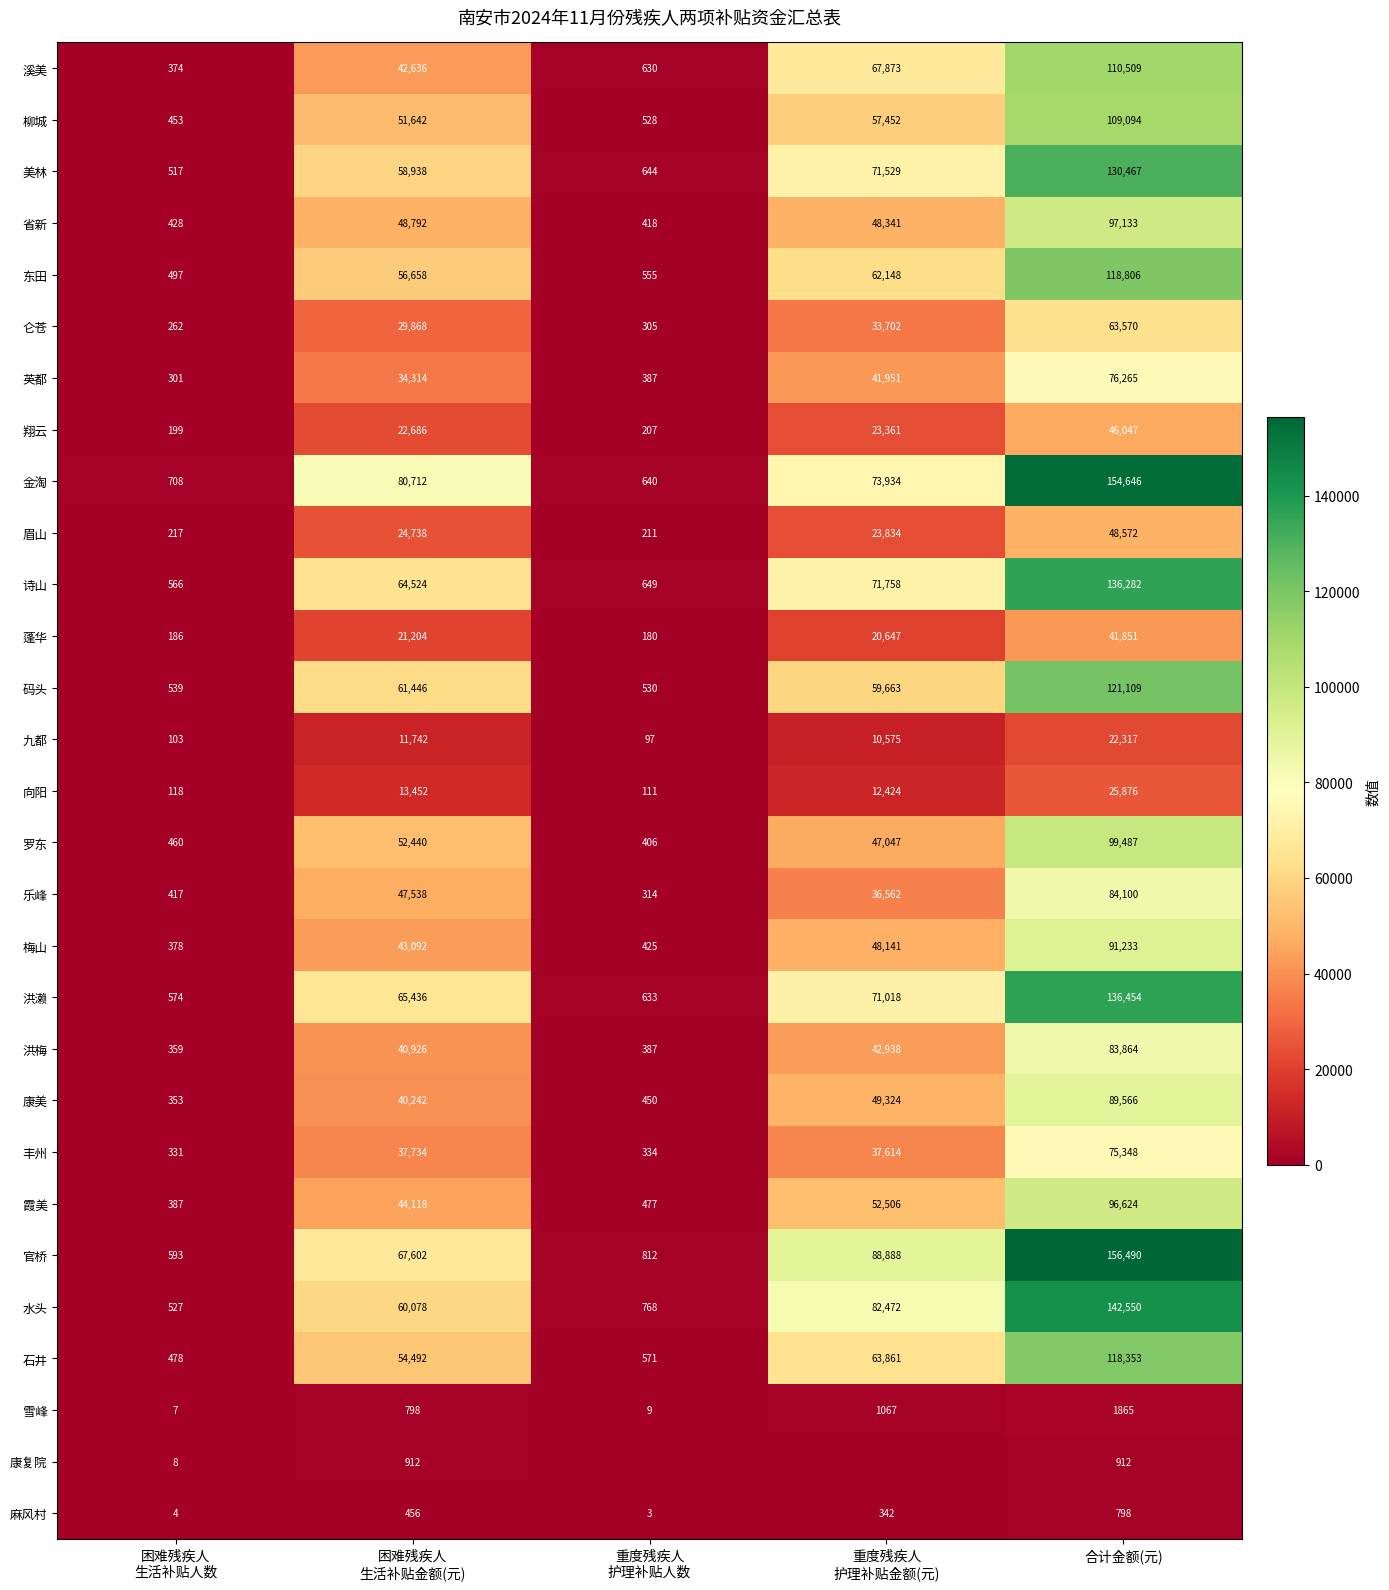

What is the average value of the 康美 series?

35987